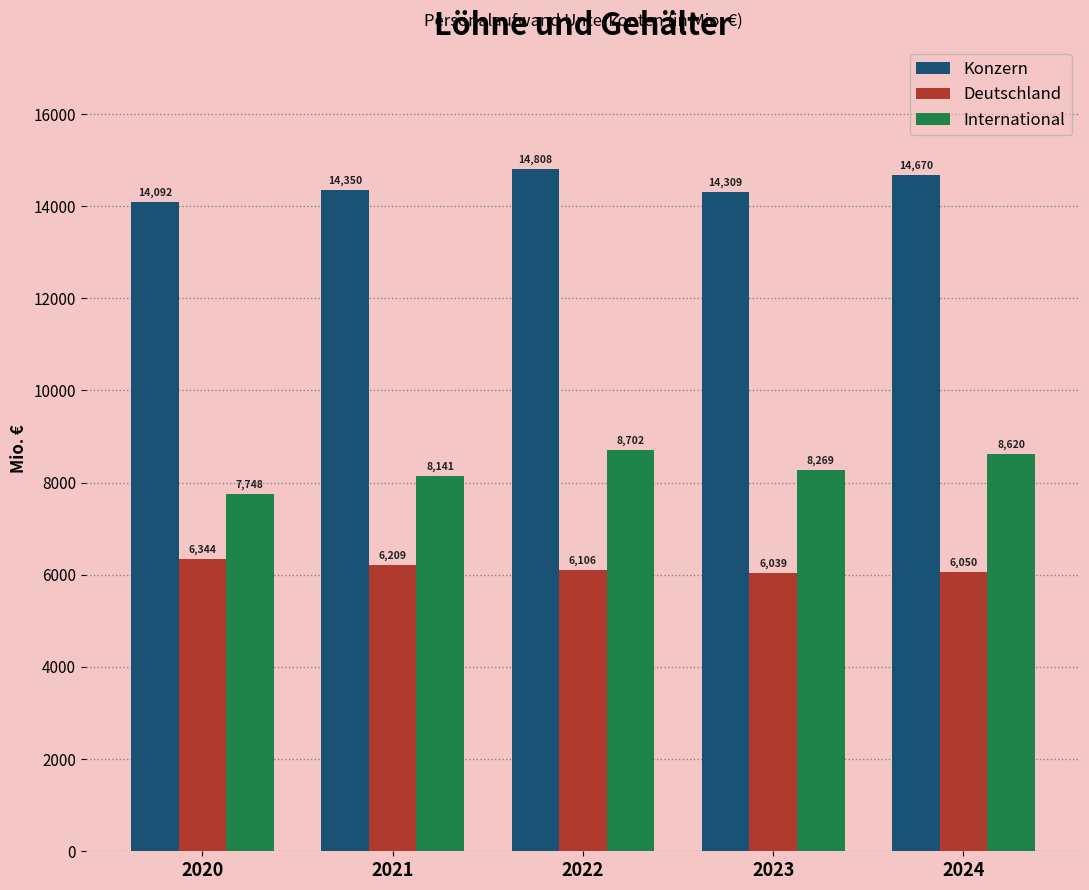

What is the difference between the maximum and minimum values in the Konzern series?

716